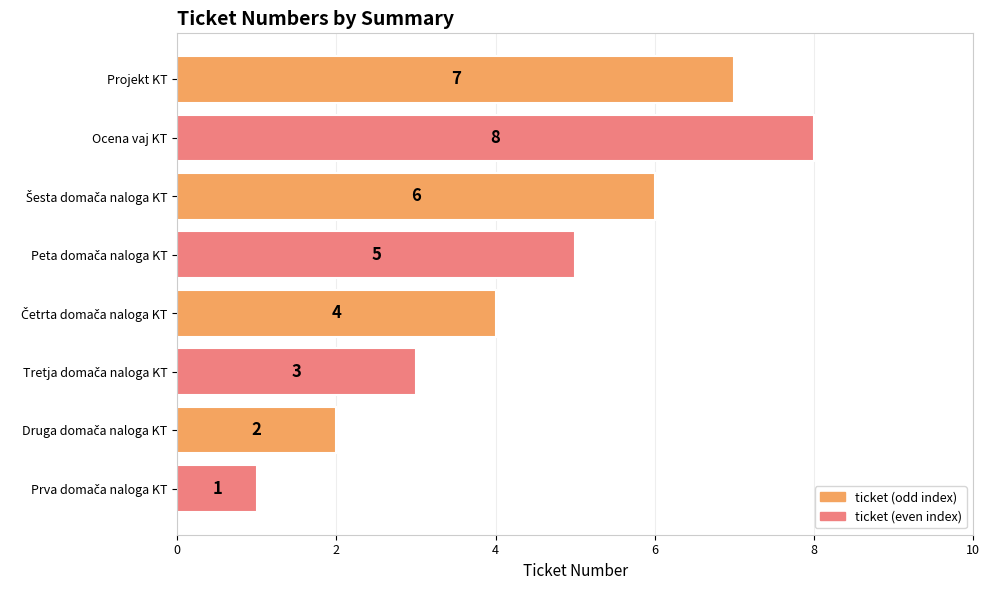

What position from the bottom is Projekt KT?

8